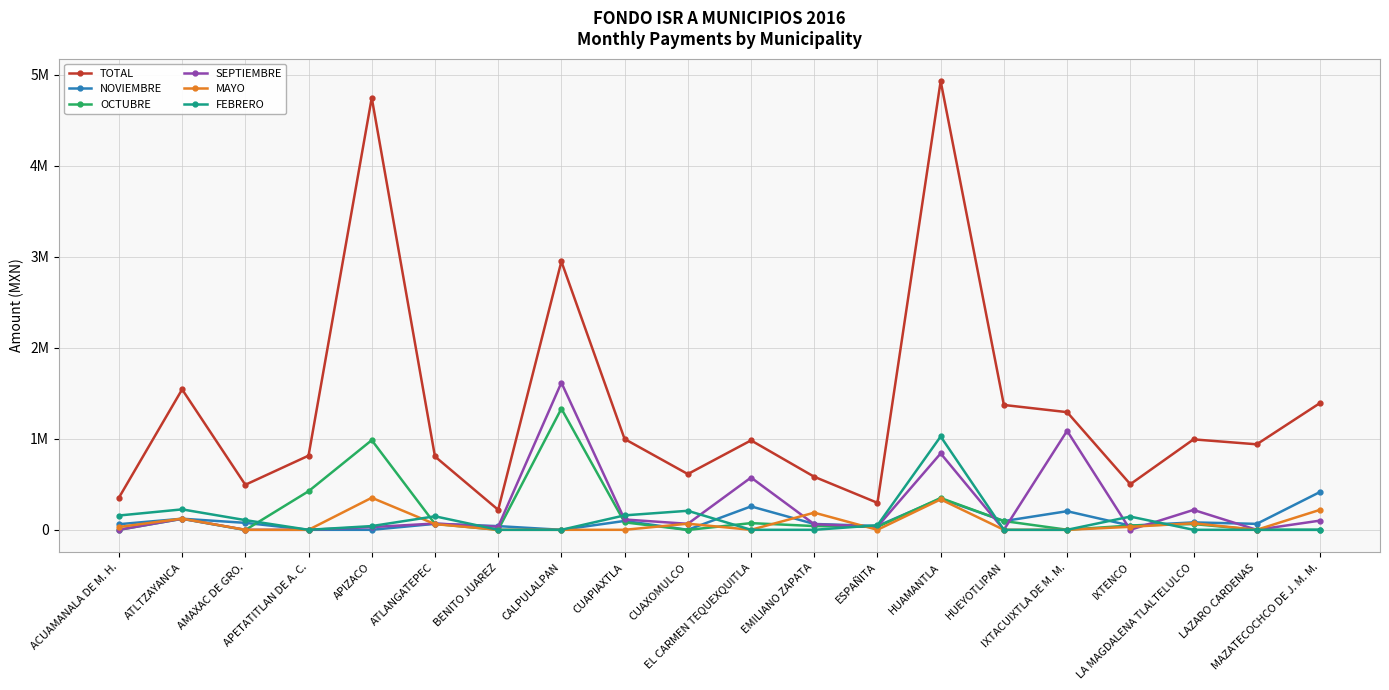

Where is NOVIEMBRE nearest to the value 207552?

IXTACUIXTLA DE M. M.